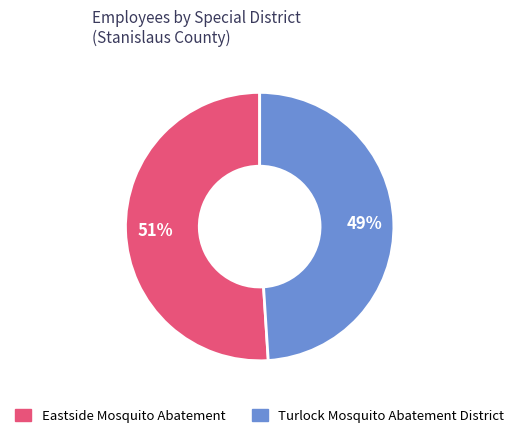

The Eastside Mosquito Abatement slice represents 42% of the pie. True or false?

False